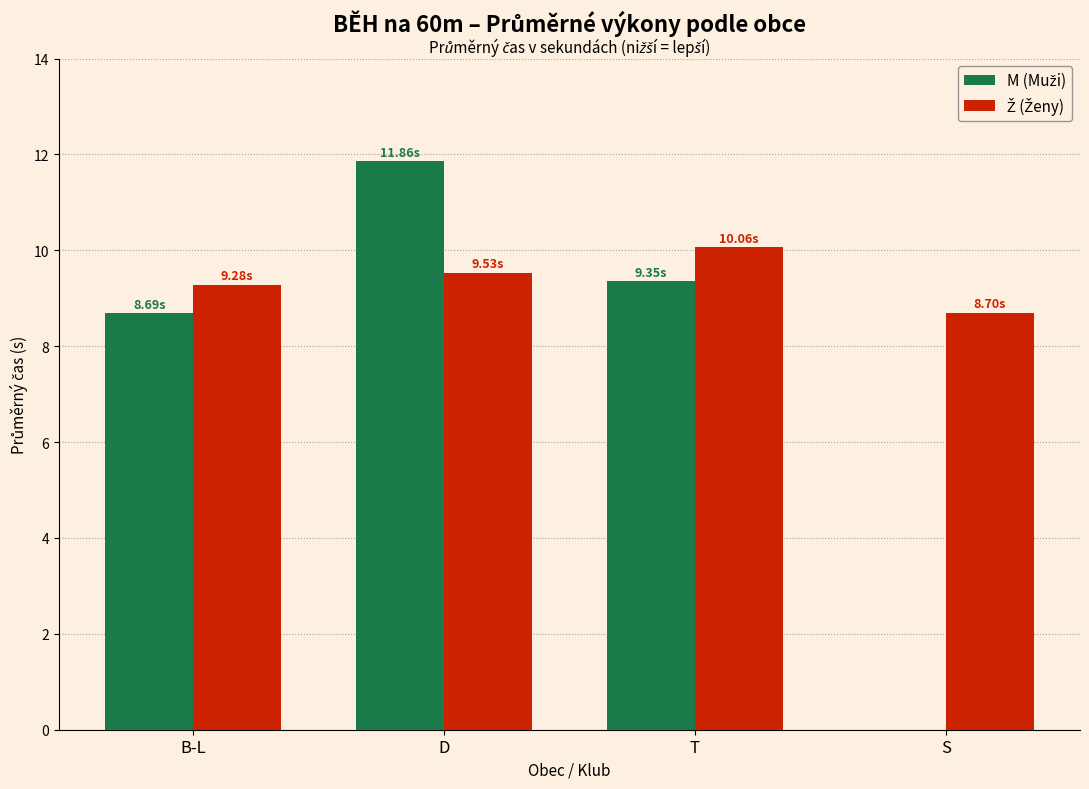

What is the total value across all series at S?

8.7